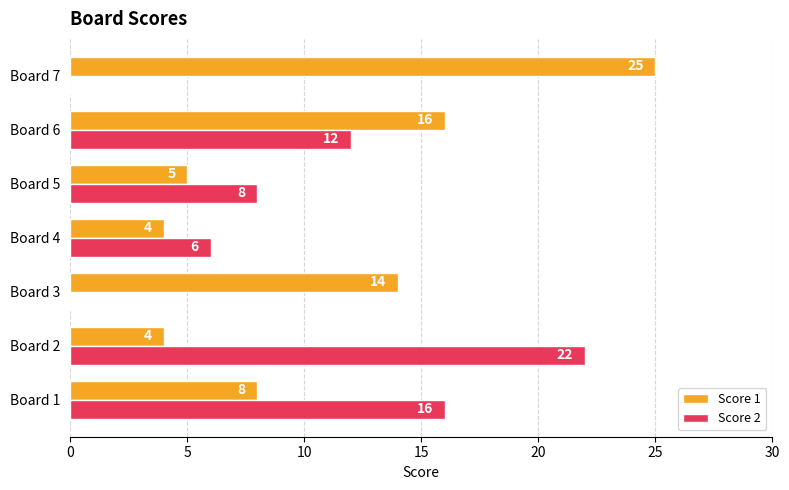

Which series changed the most between Board 1 and Board 3?

Score 2